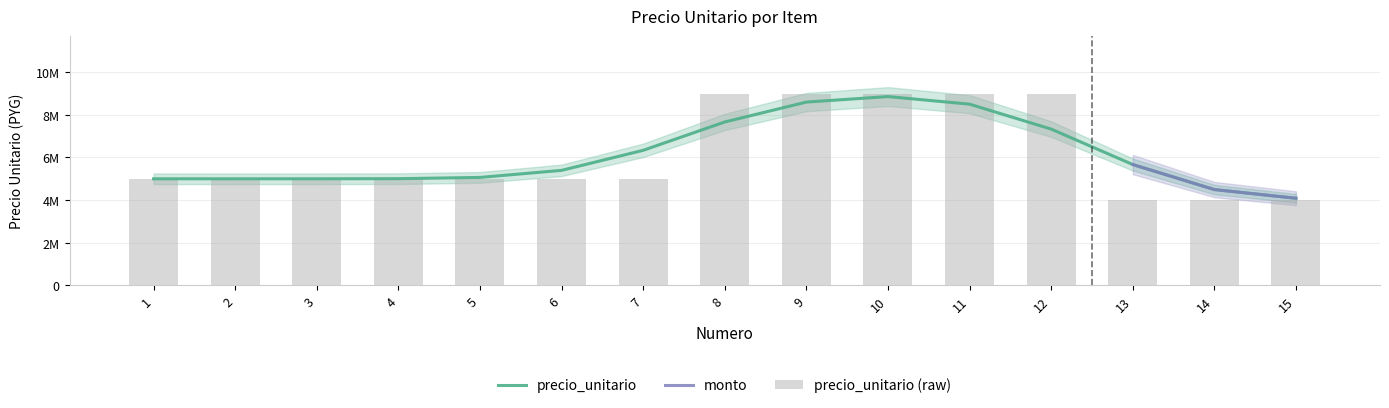

Reading right to left, extract all data points from this chart.

precio_unitario: 4000000	4000000	4000000	9000000	9000000	9000000	9000000	9000000	5000000	5000000	5000000	5000000	5000000	5000000	5000000
cantidad: 0	0	0	0	0	0	0	0	0	0	0	0	0	0	0
monto: 0	0	0	0	0	0	0	0	0	0	0	0	0	0	0